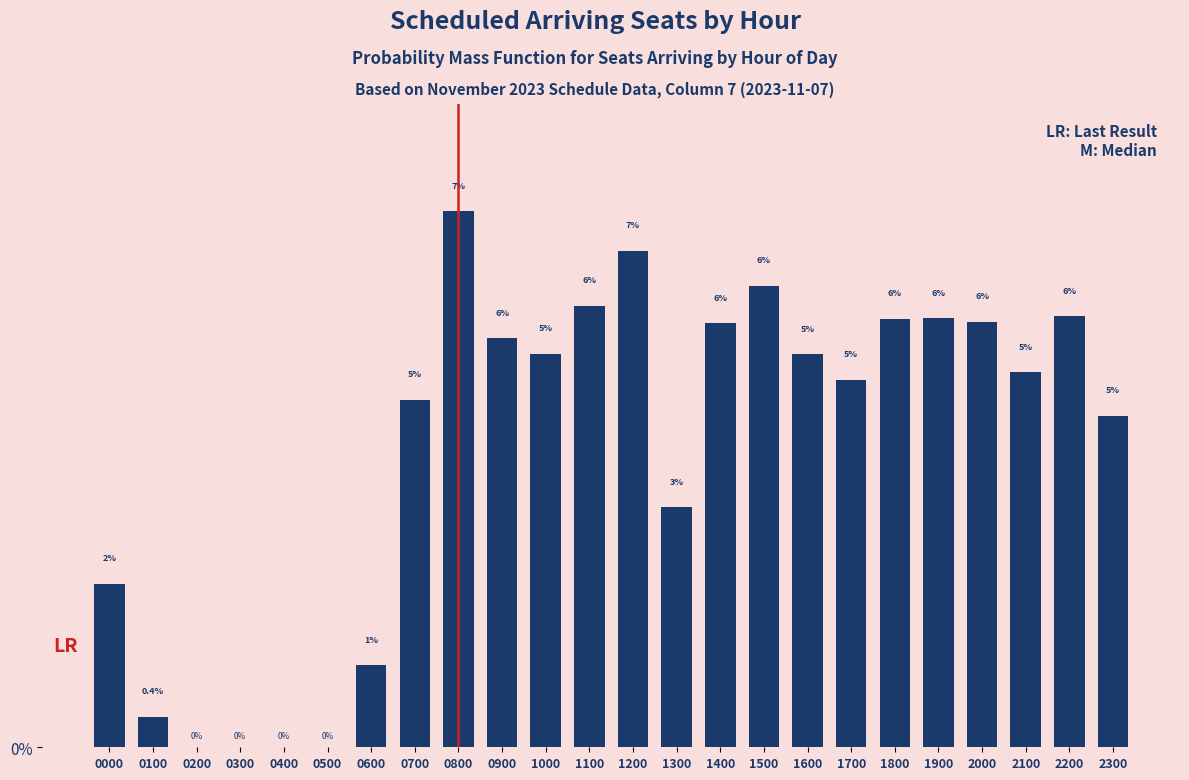

Is it true that the value at 0600 is 0.8?

False